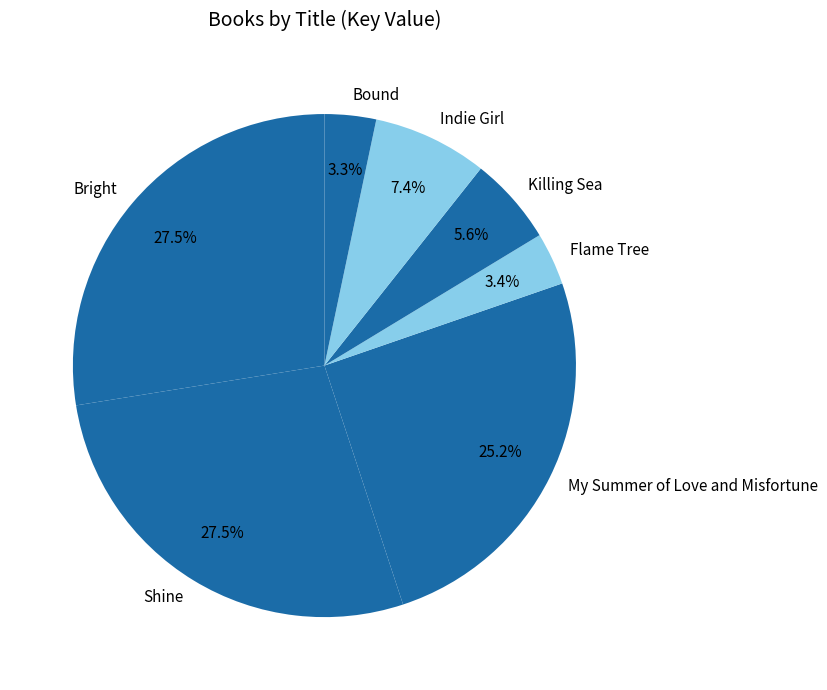

True or false: Flame Tree accounts for 17% of the total.

False